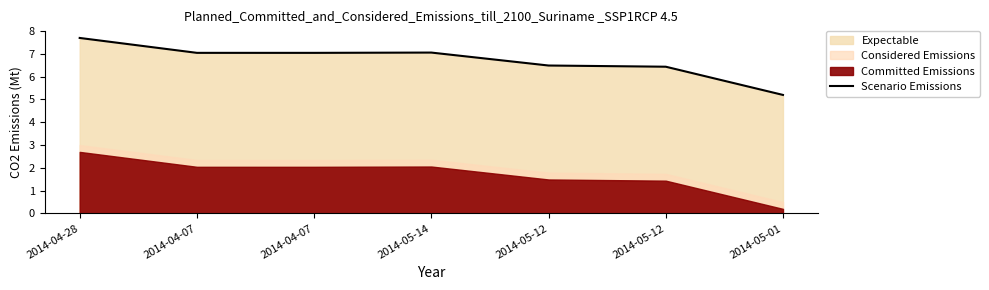

Reading right to left, extract all data points from this chart.

2014-05-01=5.2	2014-05-12=6.4	2014-05-12=6.5	2014-05-14=7.1	2014-04-07=7.0	2014-04-07=7.0	2014-04-28=7.7